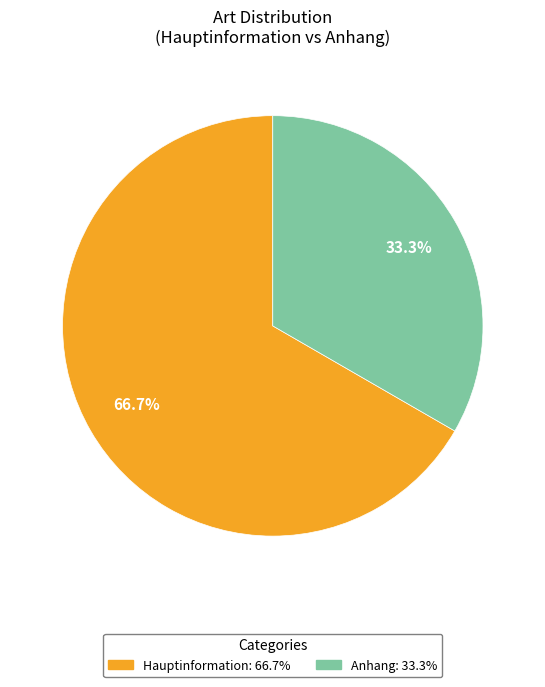

True or false: Hauptinformation accounts for 67% of the total.

True